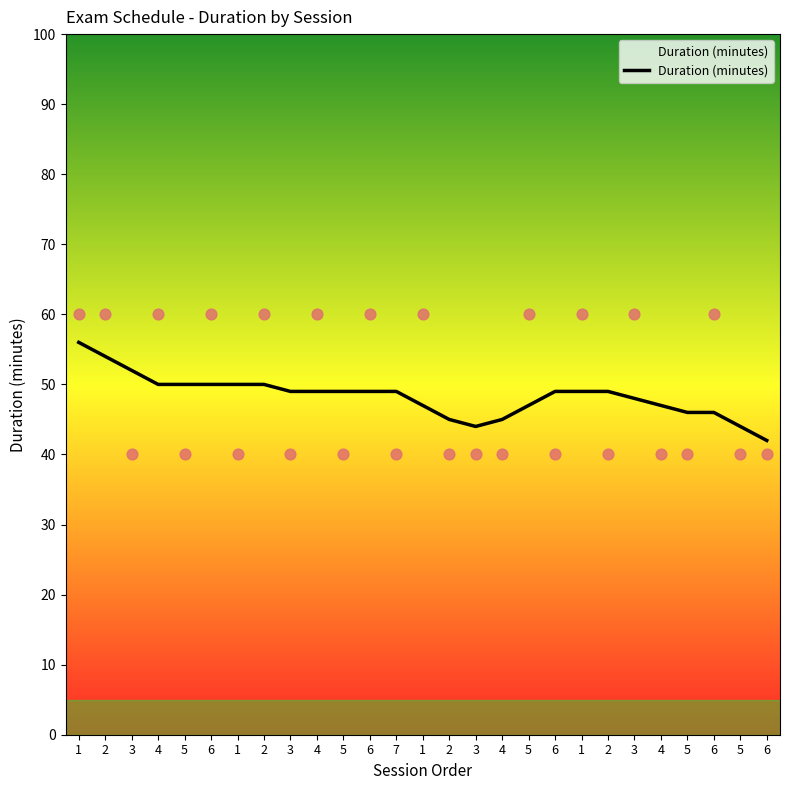

What is the ratio of the value at 6 to the value at 2?

0.9